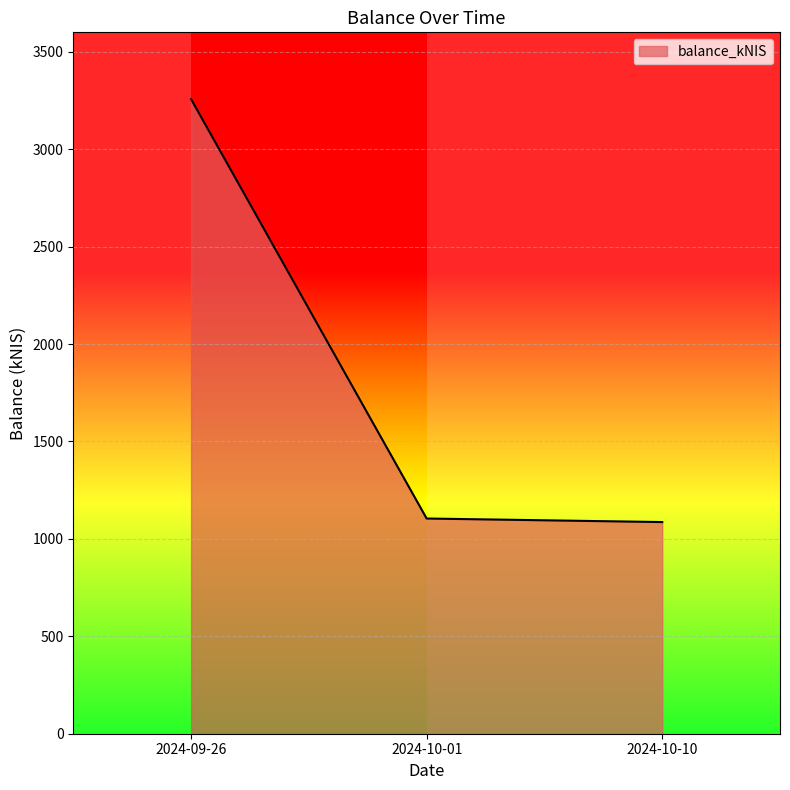

Which category has the highest value across all series?

2024-09-26